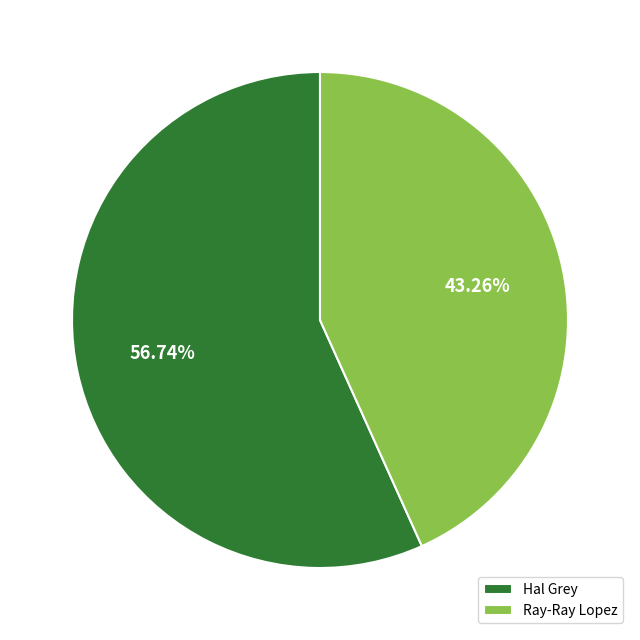

Rank the categories by value from lowest to highest.

Ray-Ray Lopez, Hal Grey